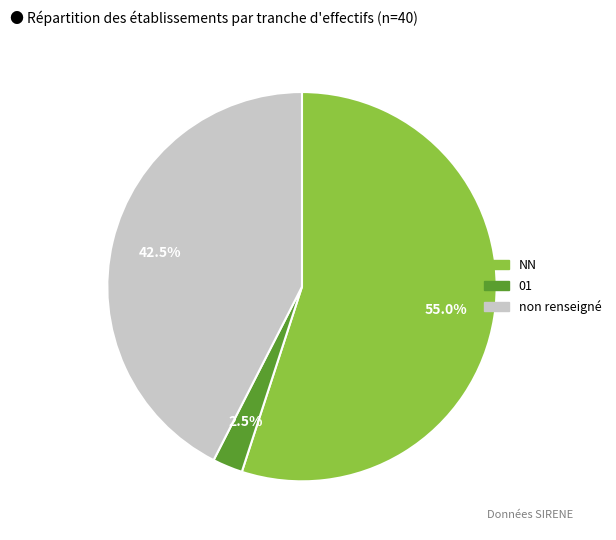

Which slice is the smallest?

01